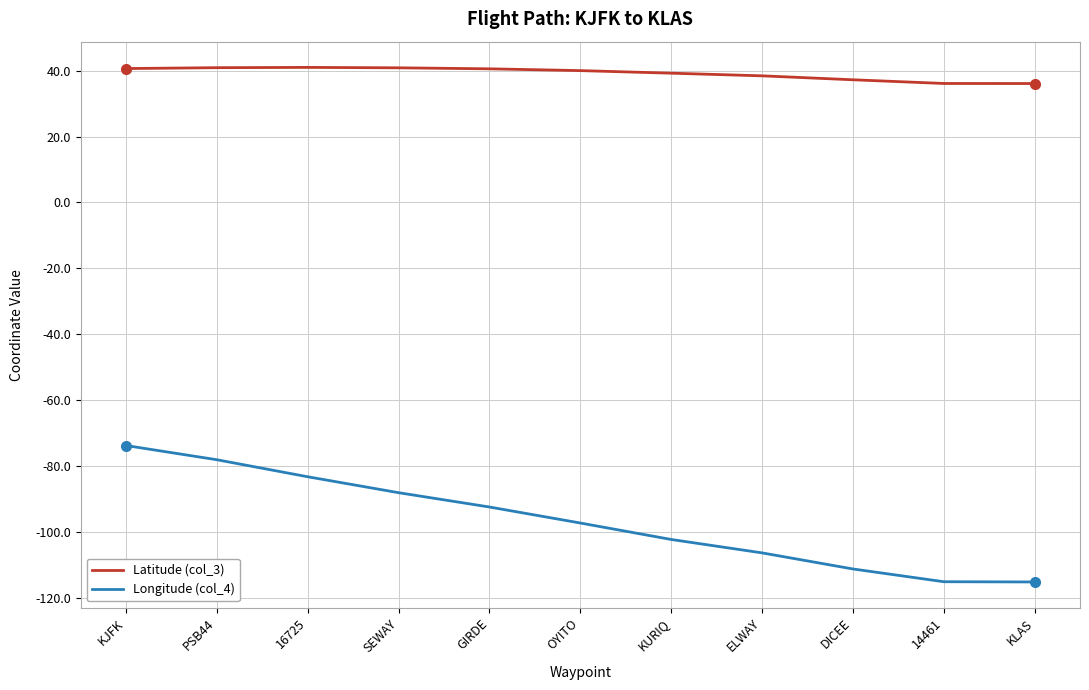

Is the value of Longitude (col_4) at DICEE greater than the value of Latitude (col_3) at DICEE?

No